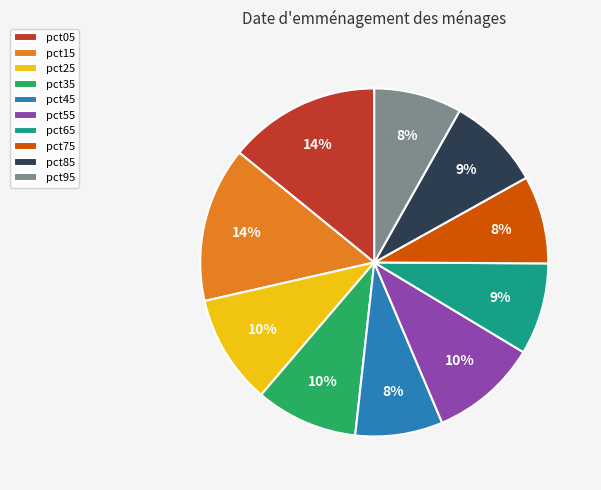

Which has a higher value, pct15 or pct55?

pct15